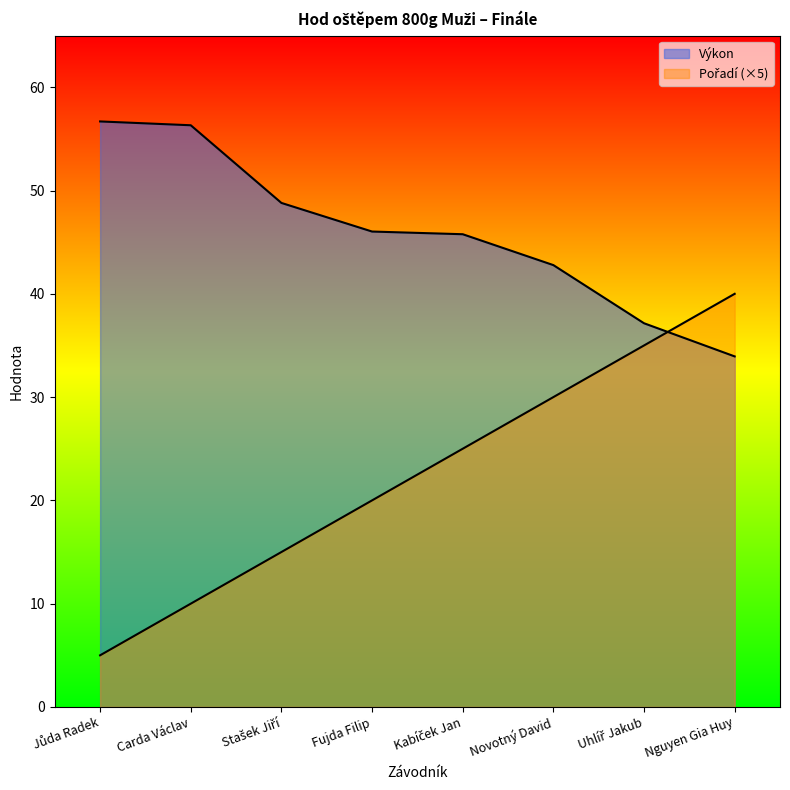

What is the value of the Pořadí point at the 7th from the left?

35.0